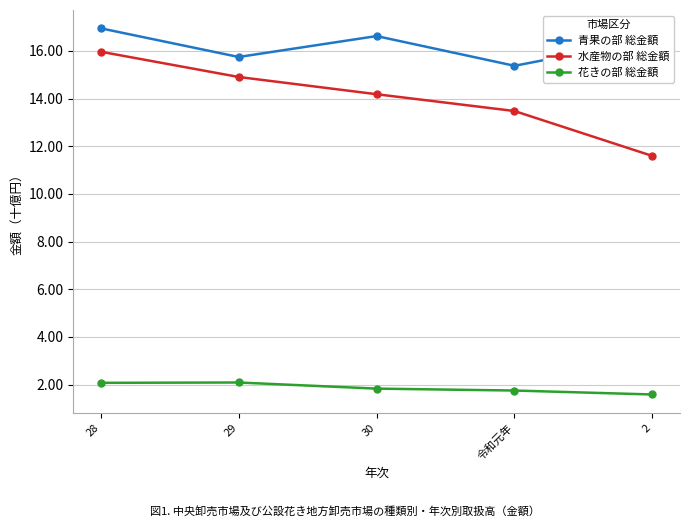

The 青果の部 総金額 series shows 15.7 at 29. True or false?

True